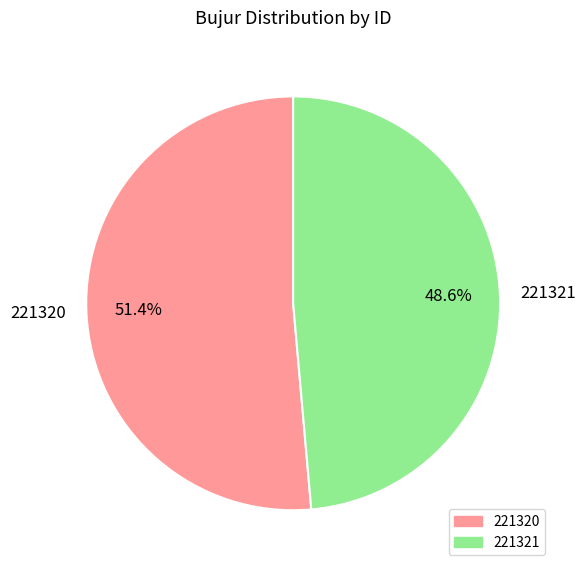

Rank the categories by value from lowest to highest.

221321, 221320